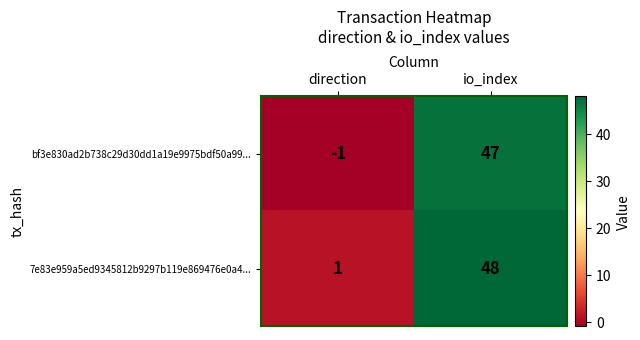

Which series has the largest total across all categories?

7e83e959a5ed9345812b9297b119e869476e0a4...